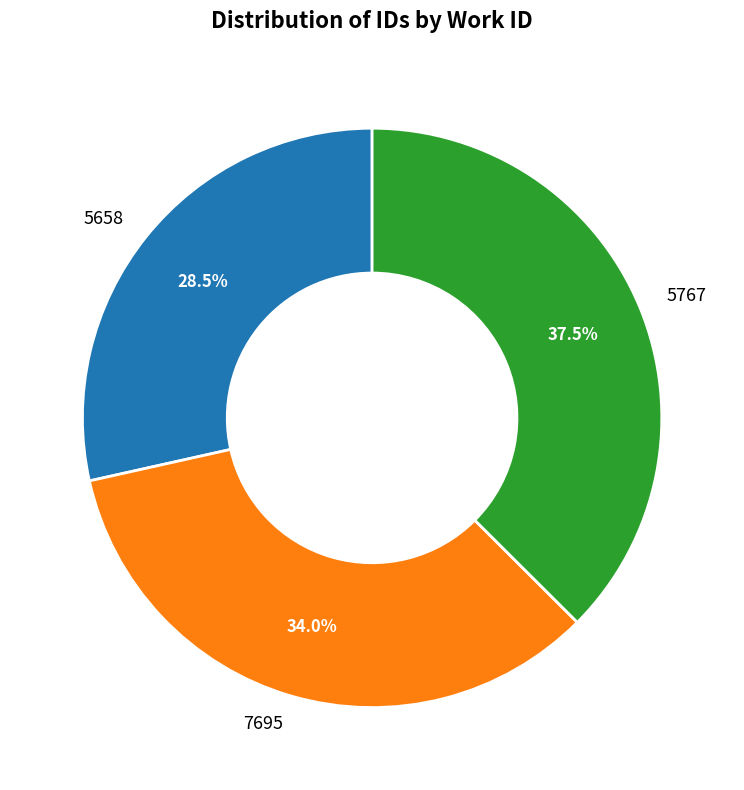

What is the total percentage of 5658 and 5767?

66.0%